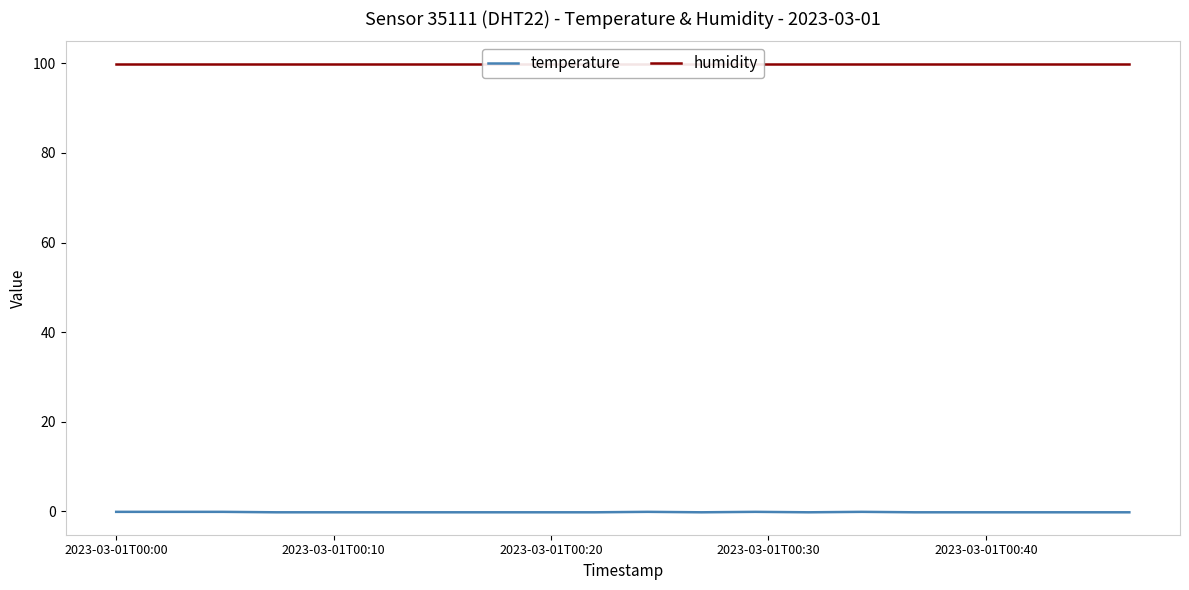

How many data points does each series have?

20